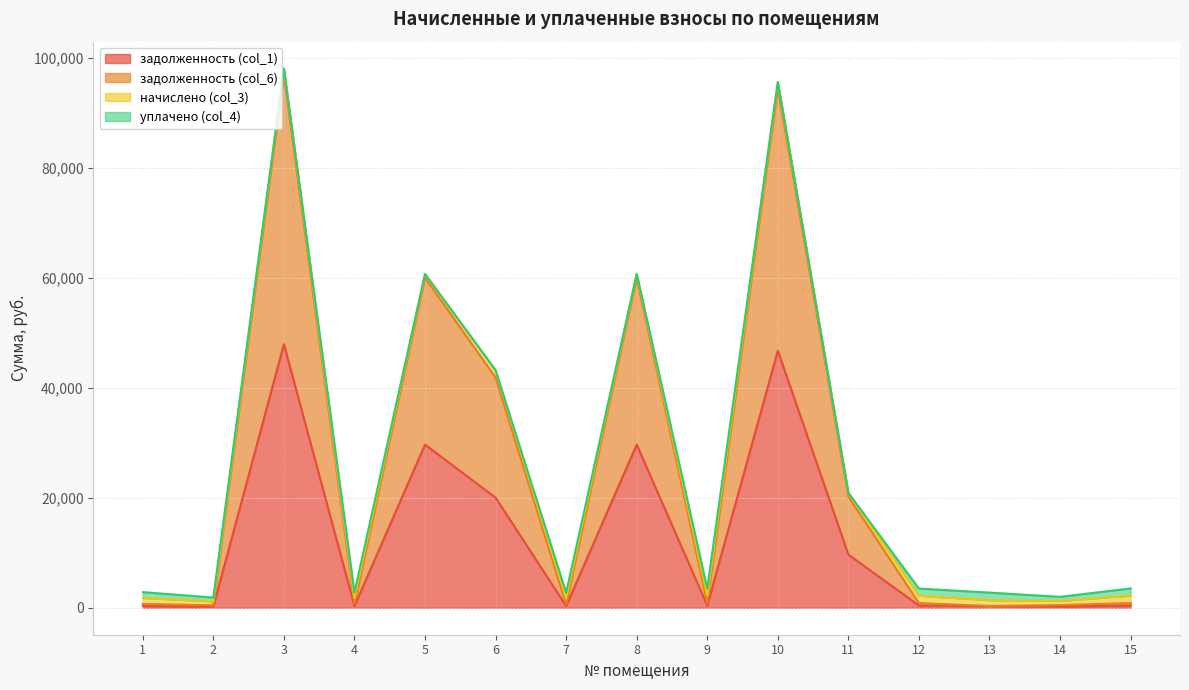

Where is the first local maximum for задолженность (col_6)?

3